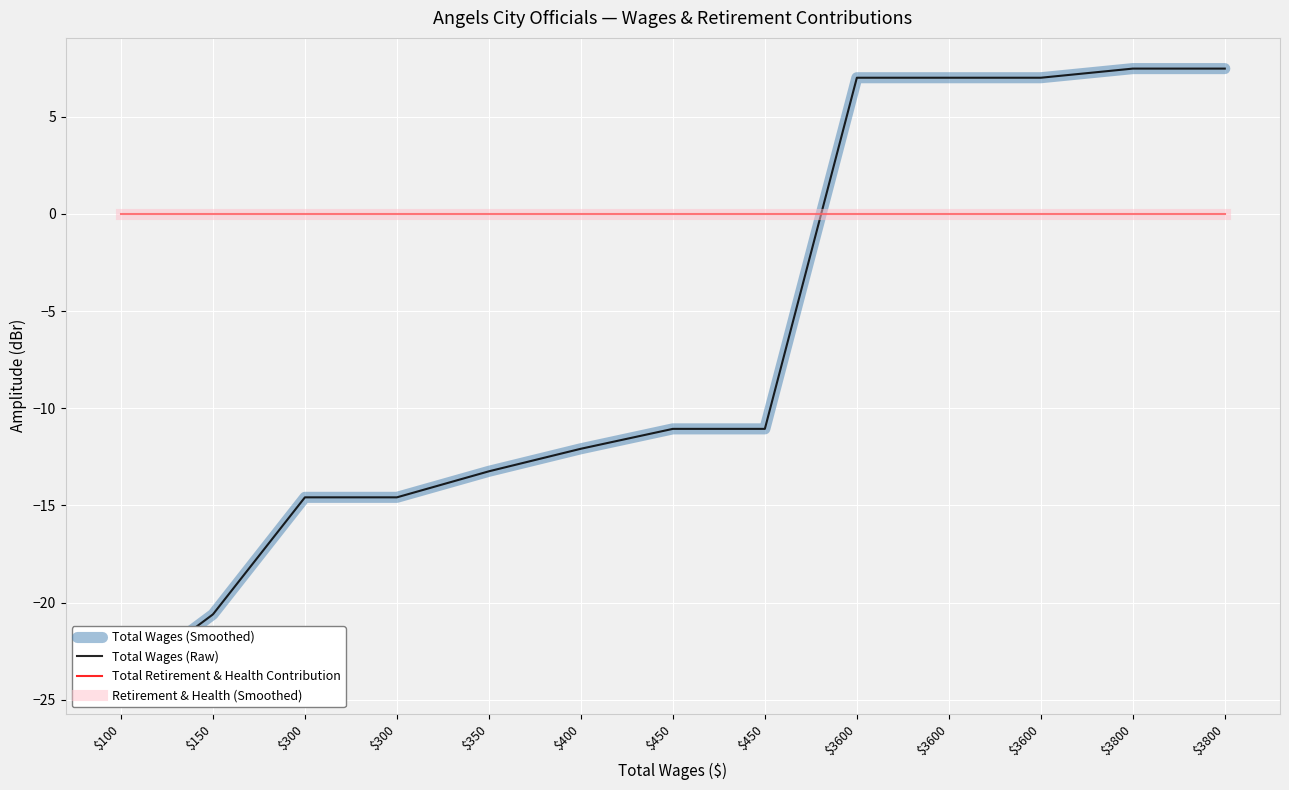

Is it true that Total Wages (Raw) equals -12.1 at $400?

True